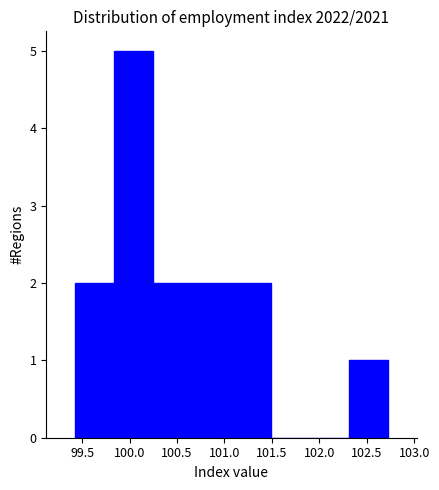

Reading left to right, list every bar in this chart as the range it spans on the x-axis followed by its height. Neither the bar edges nor the heights are printed on the chart, so give them approximately, as read against the axes.

99.40 to 99.85: 2
99.85 to 100.25: 5
100.25 to 100.65: 2
100.65 to 101.05: 2
101.05 to 101.50: 2
101.50 to 101.90: 0
101.90 to 102.30: 0
102.30 to 102.75: 1